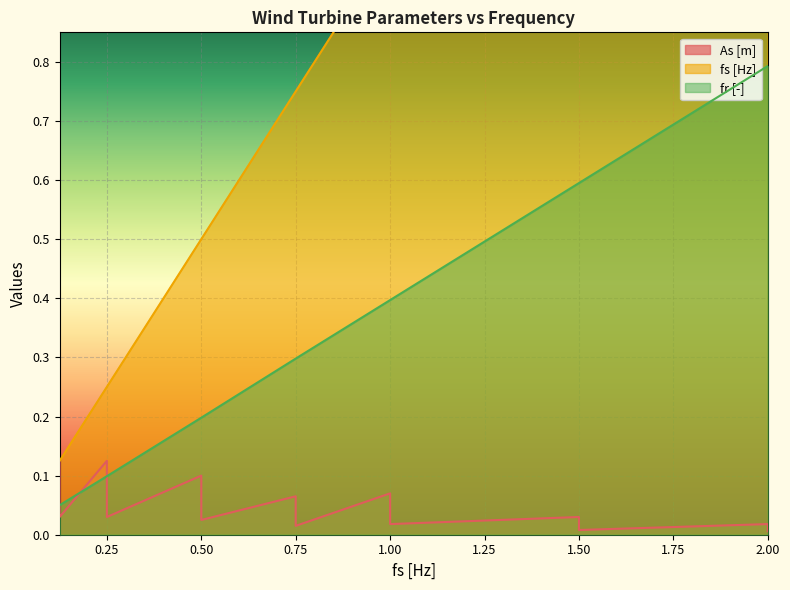

The value of As [m] at 1.5 is 0.0. True or false?

True